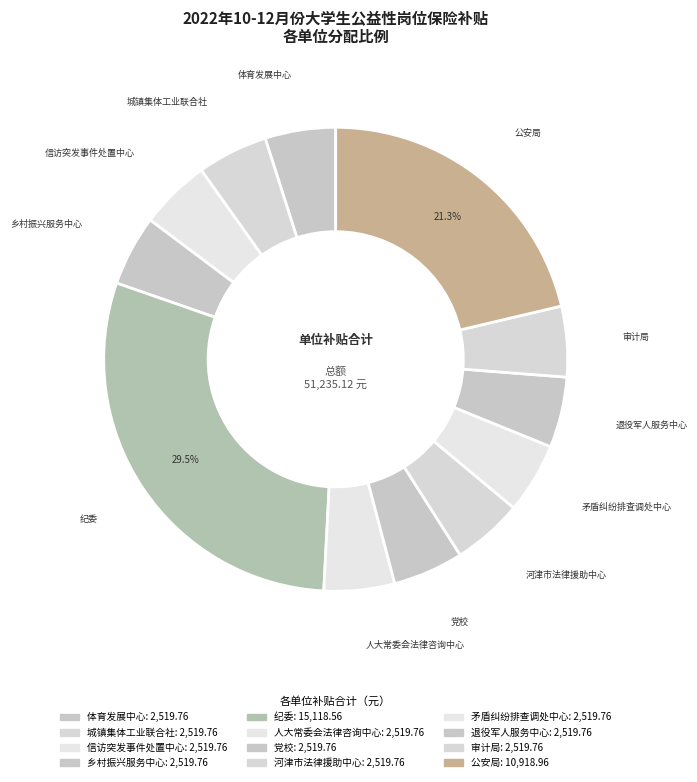

Count the number of slices in the pie.

12